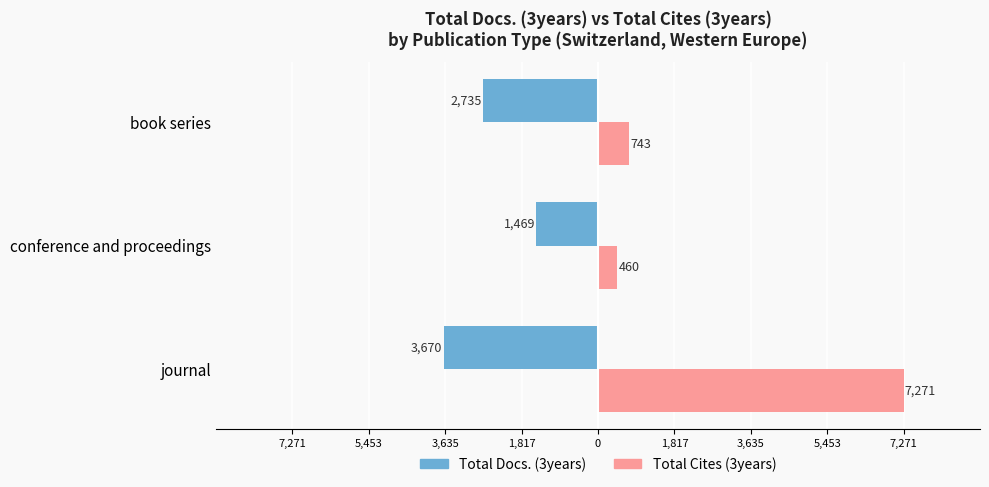

What is the difference between the maximum and minimum values in the Total Cites (3years) series?

6811